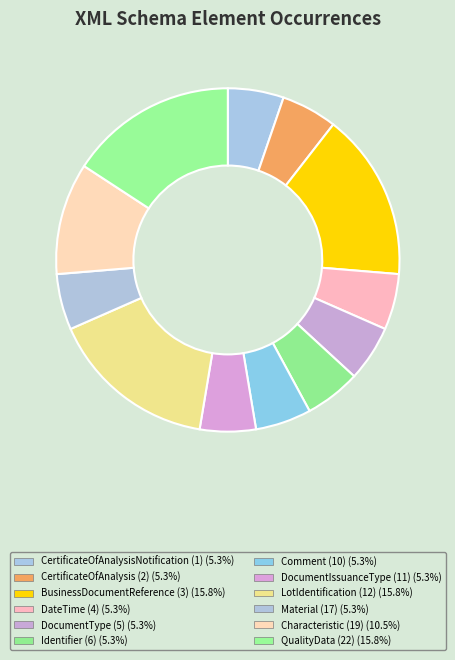

How many slices are in this pie chart?

12